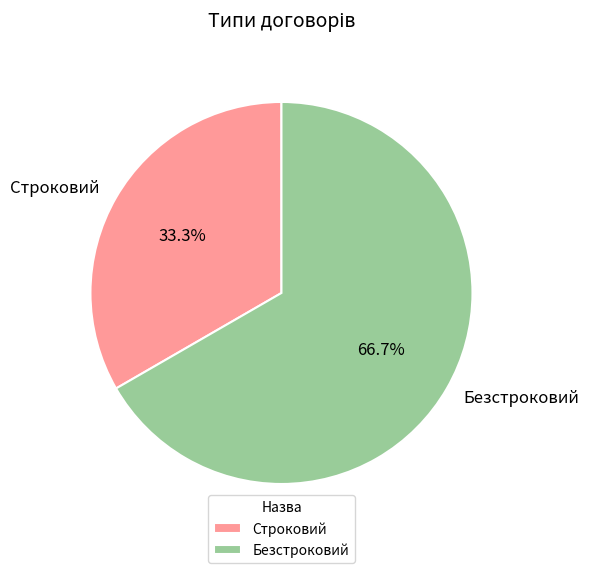

Count the number of slices in the pie.

2